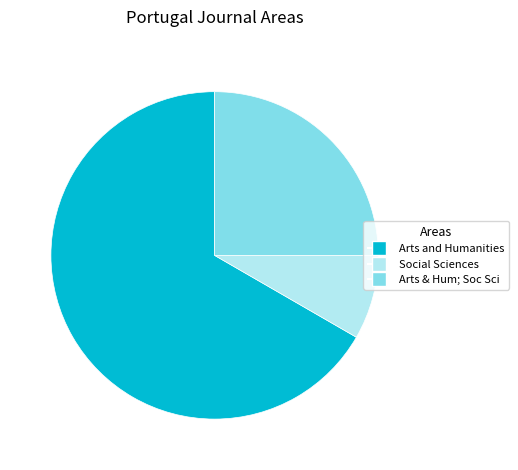

Which slice is the largest?

Arts and Humanities